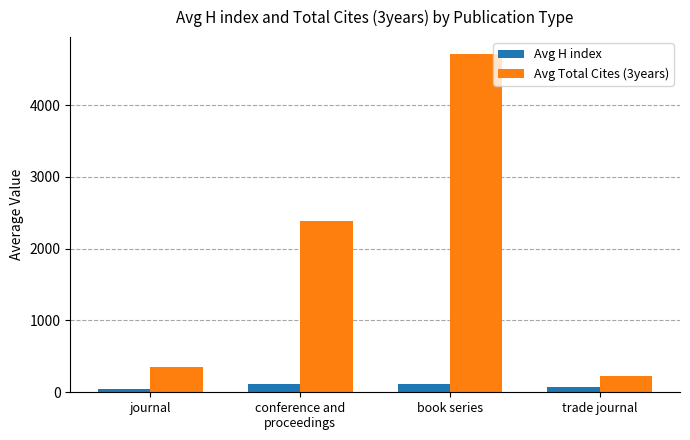

What is the value of the Avg Total Cites (3years) bar at the 2nd from the left?

2392.7